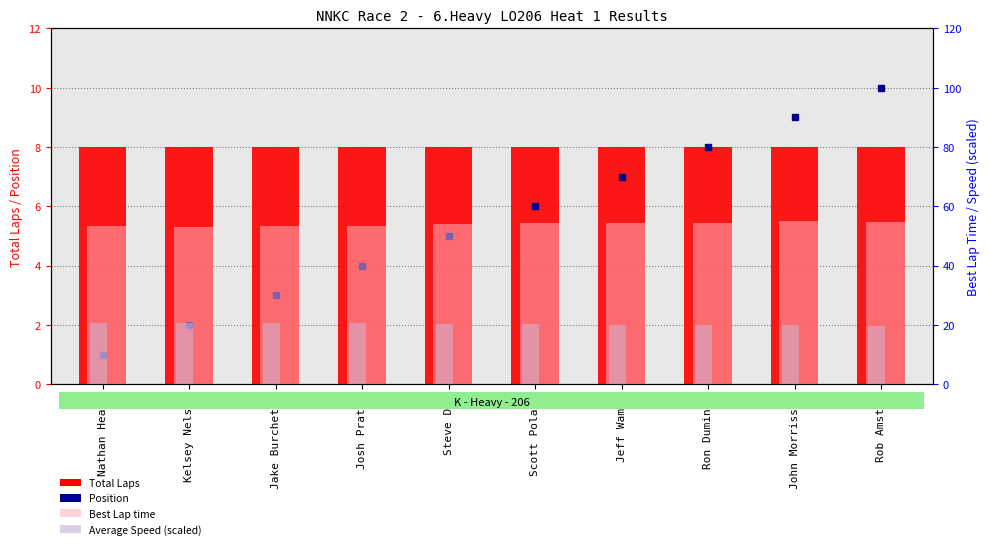

Is it true that Total Laps equals 8.0 at Scott Poland?

True